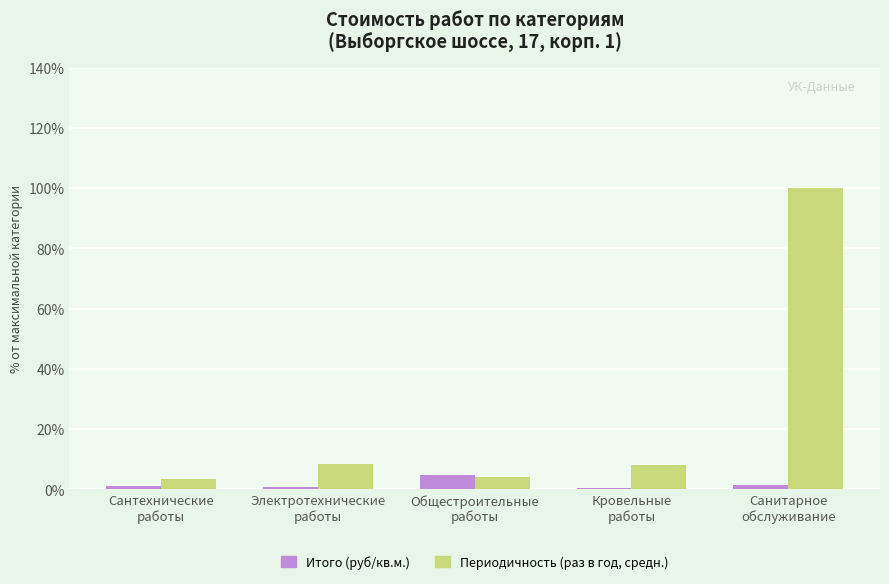

What is the greatest value displayed?

100.0